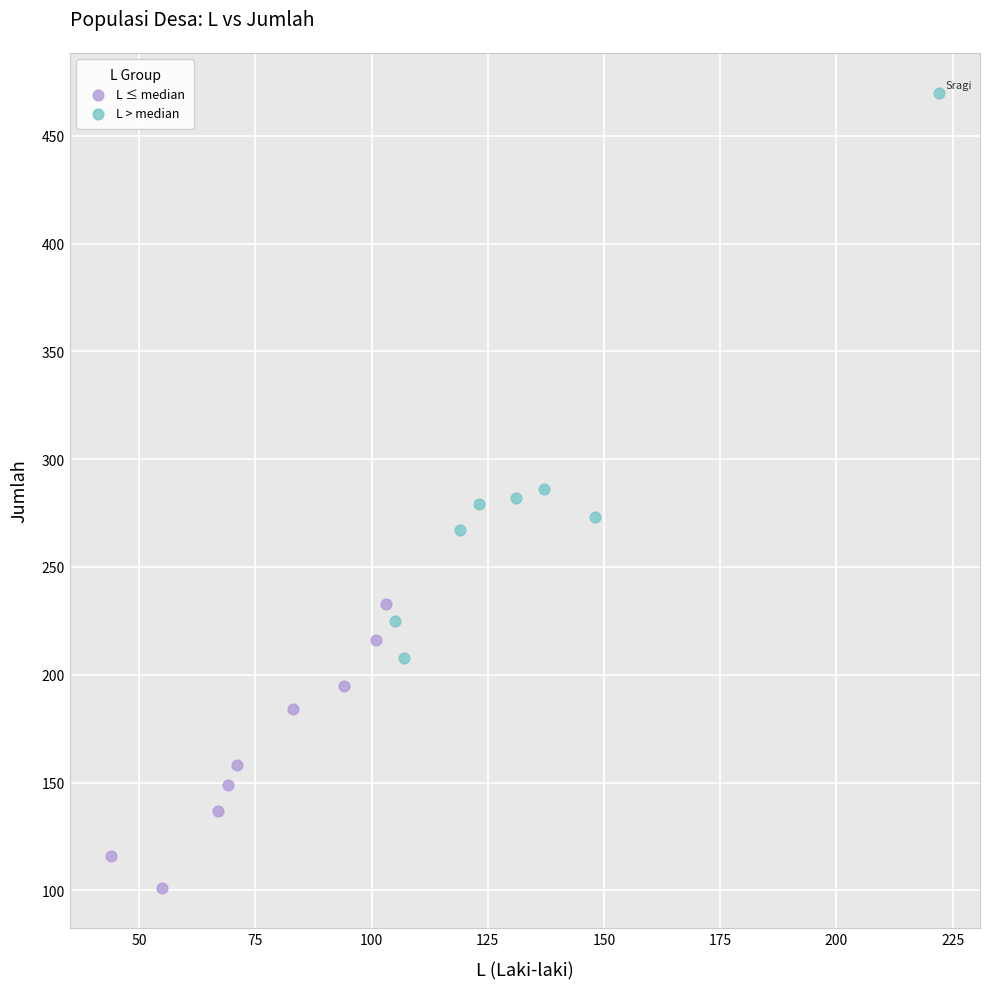

Which series contains the lowest Y value?

L ≤ median